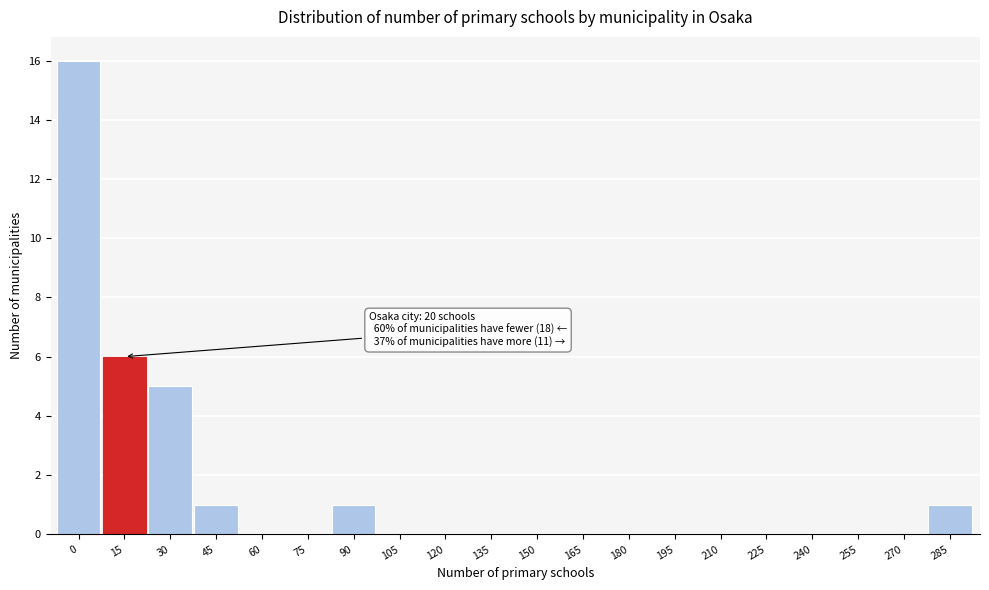

Reading left to right, list all the values displayed in this chart.

0=16	15=6	30=5	45=1	60=0	75=0	90=1	105=0	120=0	135=0	150=0	165=0	180=0	195=0	210=0	225=0	240=0	255=0	270=0	285=1